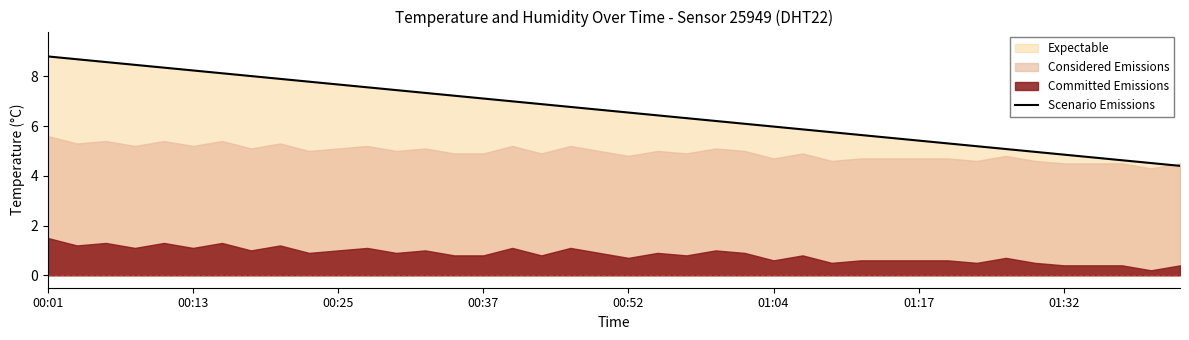

The value of Scenario Emissions at 00:01 is 1.9. True or false?

False